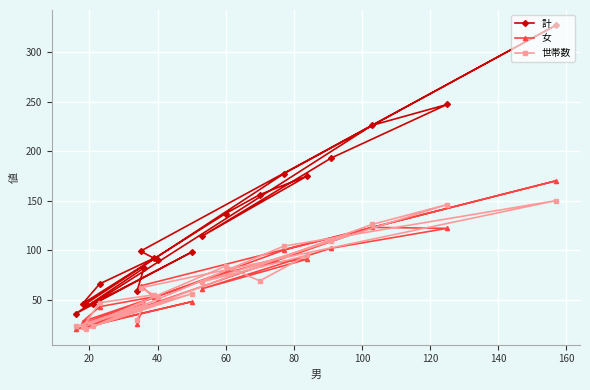

True or false: 計 has more than 0 points higher than both neighbors.

True